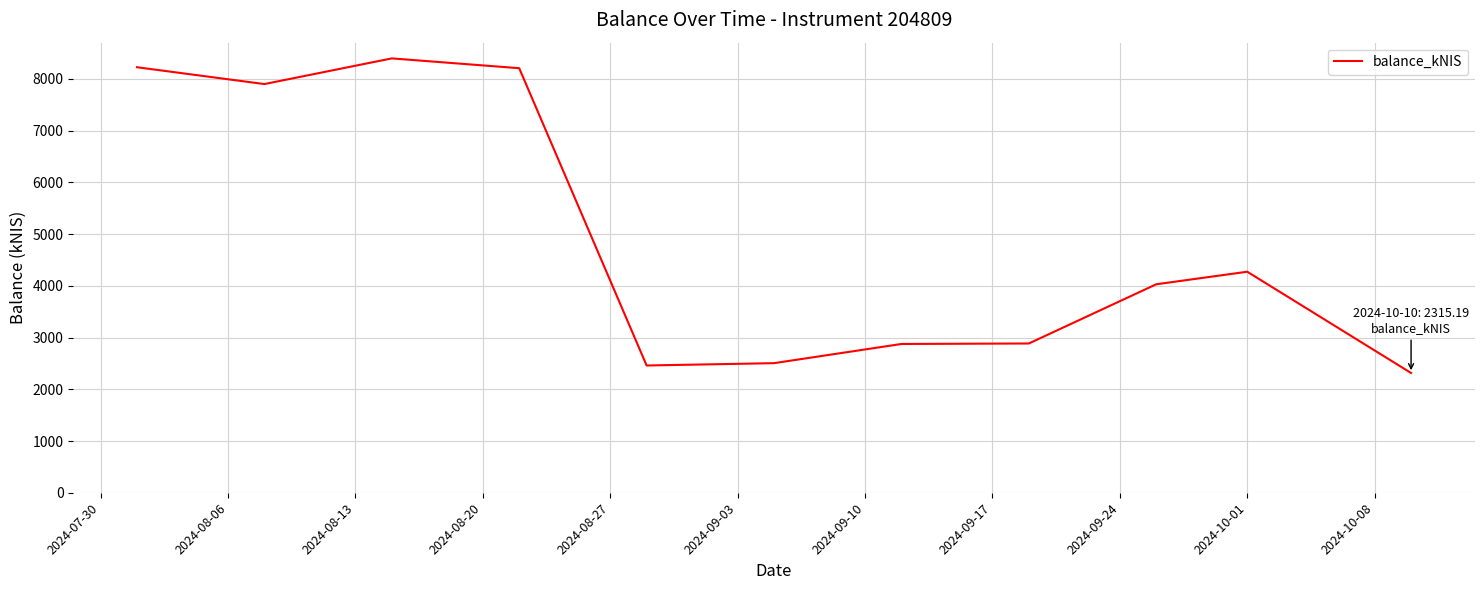

What is the maximum value shown in the chart?

8396.8